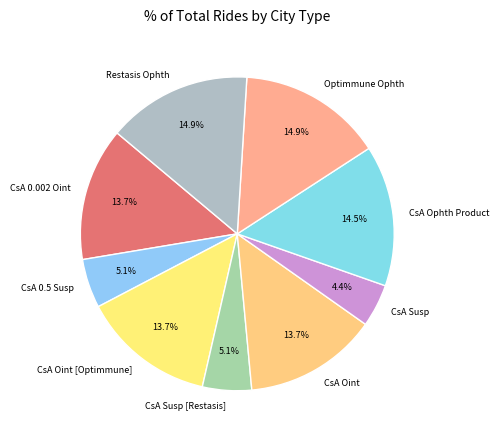

What is the ratio of the value at CsA Oint to the value at CsA Susp [Restasis]?

2.7